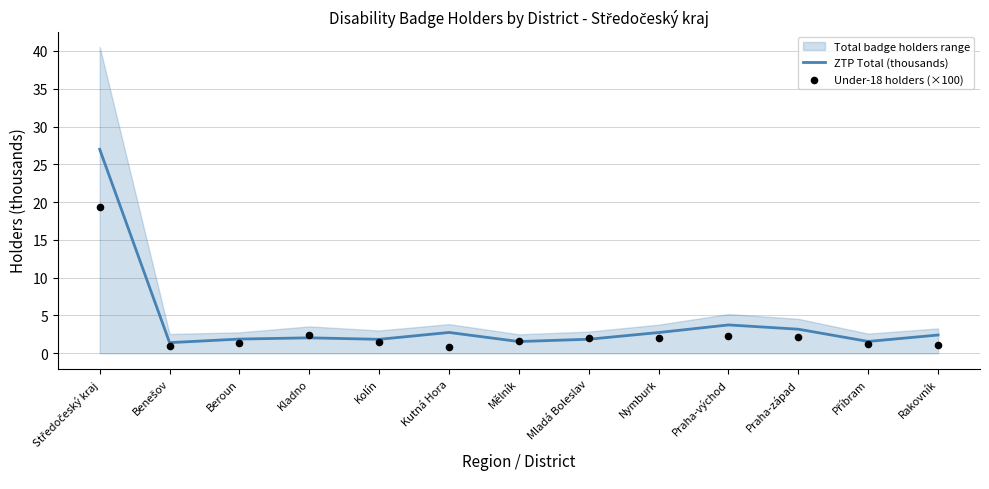

Is the value of Under-18 holders (×100) at Beroun greater than the value of ZTP Total (thousands) at Kladno?

No